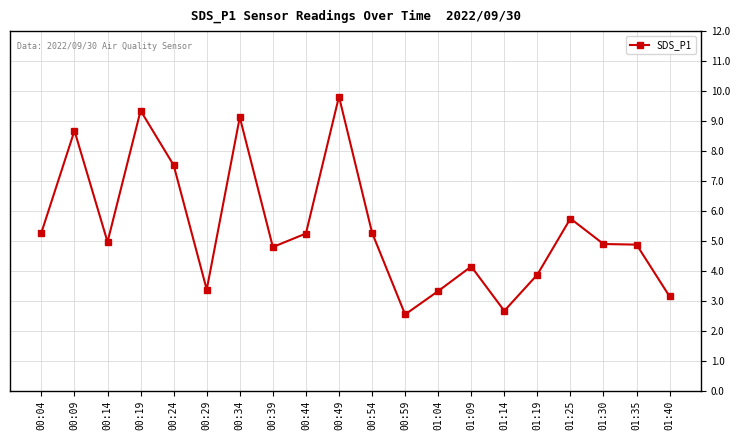

Between 01:04 and 00:44, which is larger?

00:44